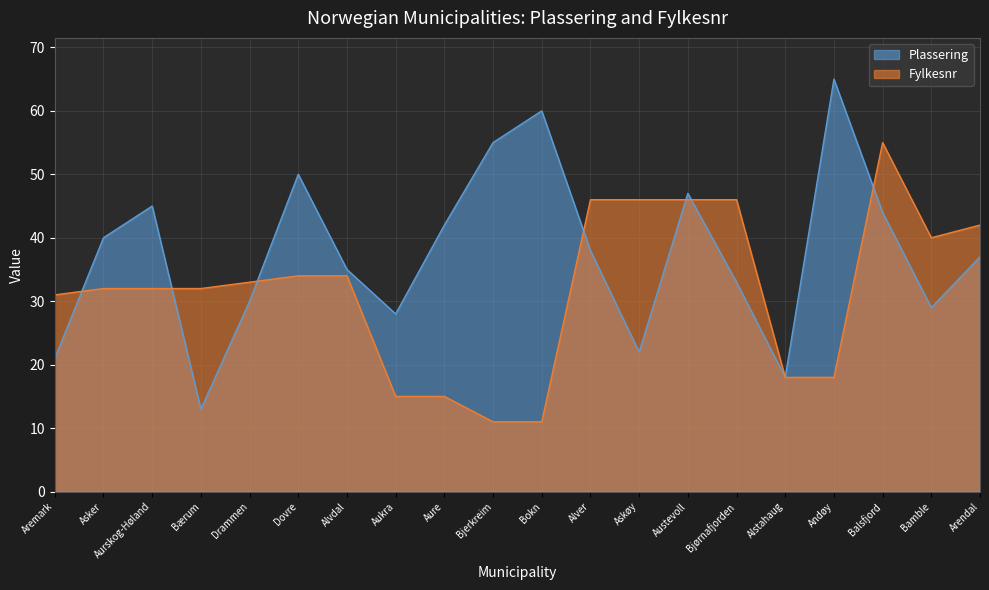

At which category does Plassering reach its first local peak?

Aurskog-Høland